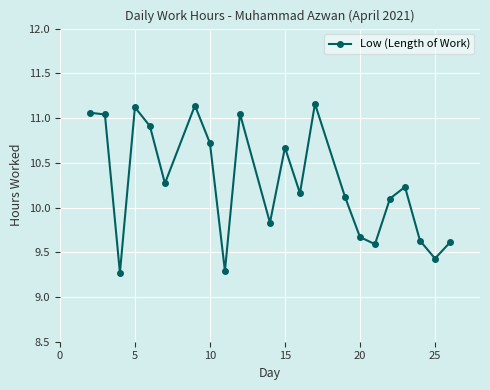

What is the minimum value shown in the chart?

9.3